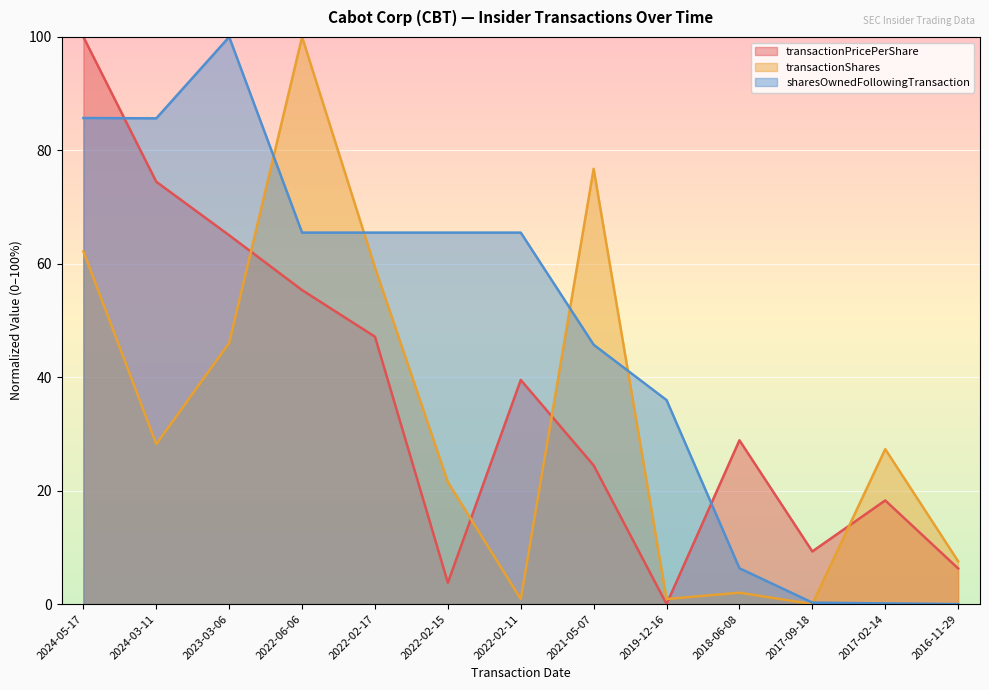

Does the chart display data point markers on the line(s)?

No